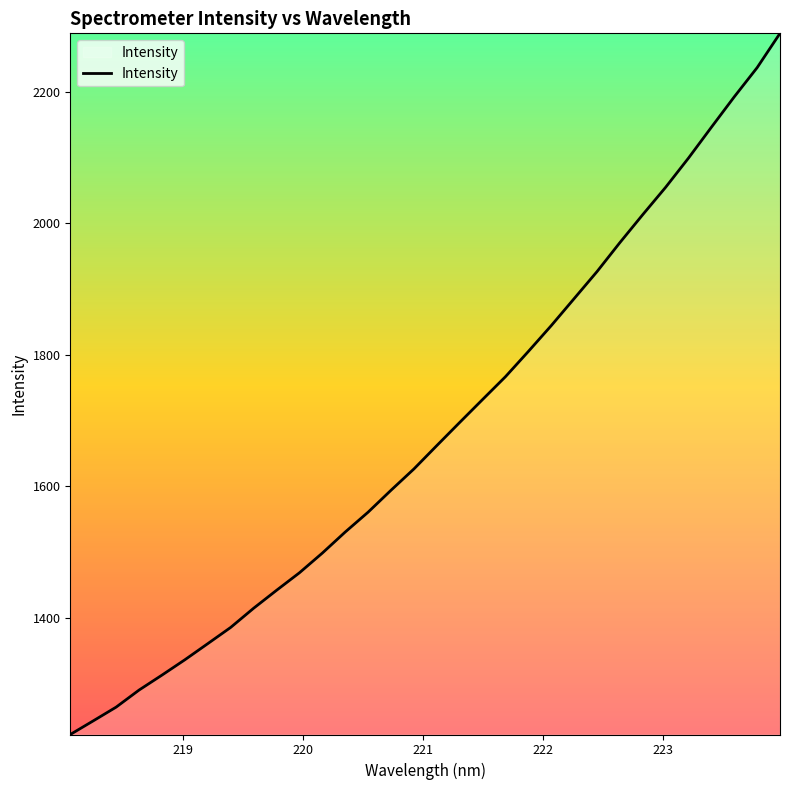

Is this an area chart (filled region under the line)?

No